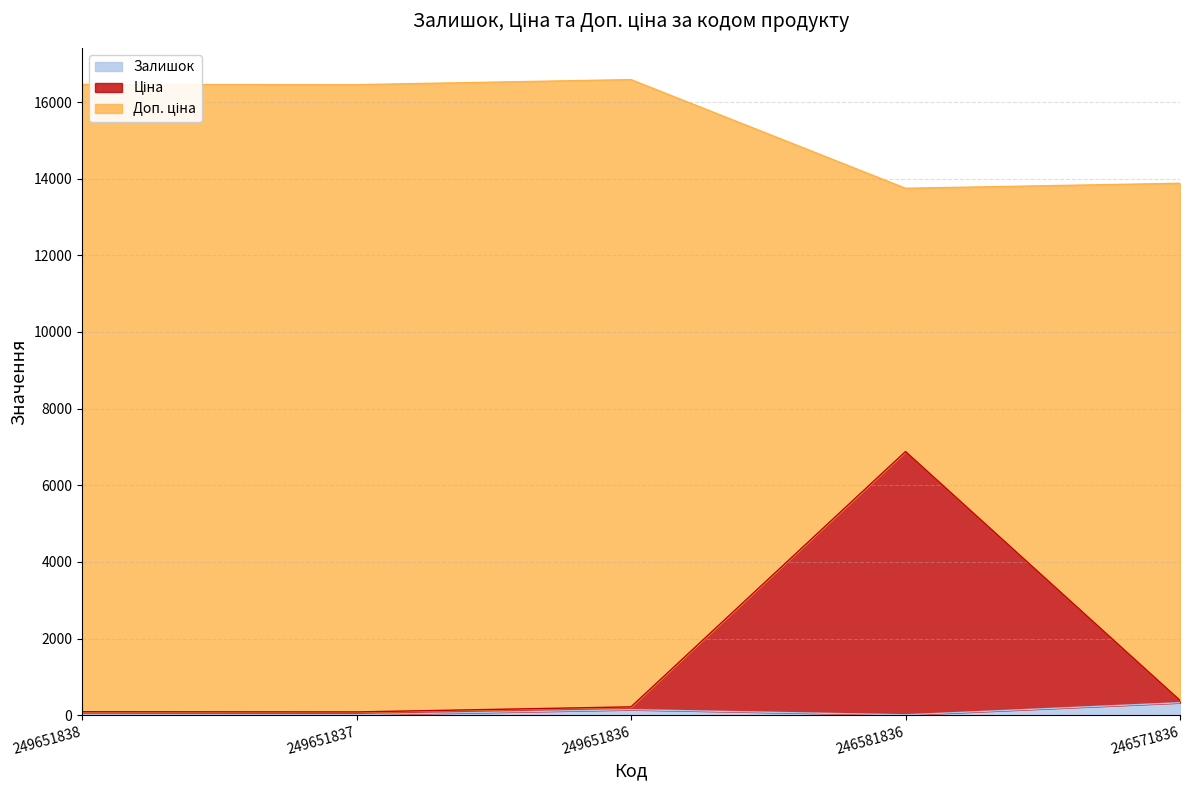

Where is Ціна nearest to the value 3482?

246571836